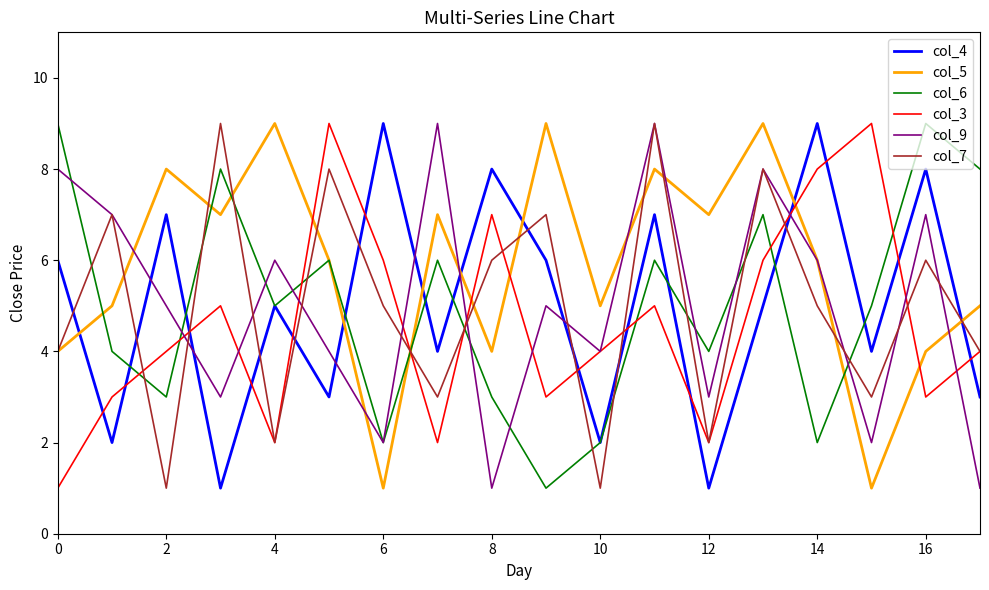

What is the sum of all col_3 values?

83